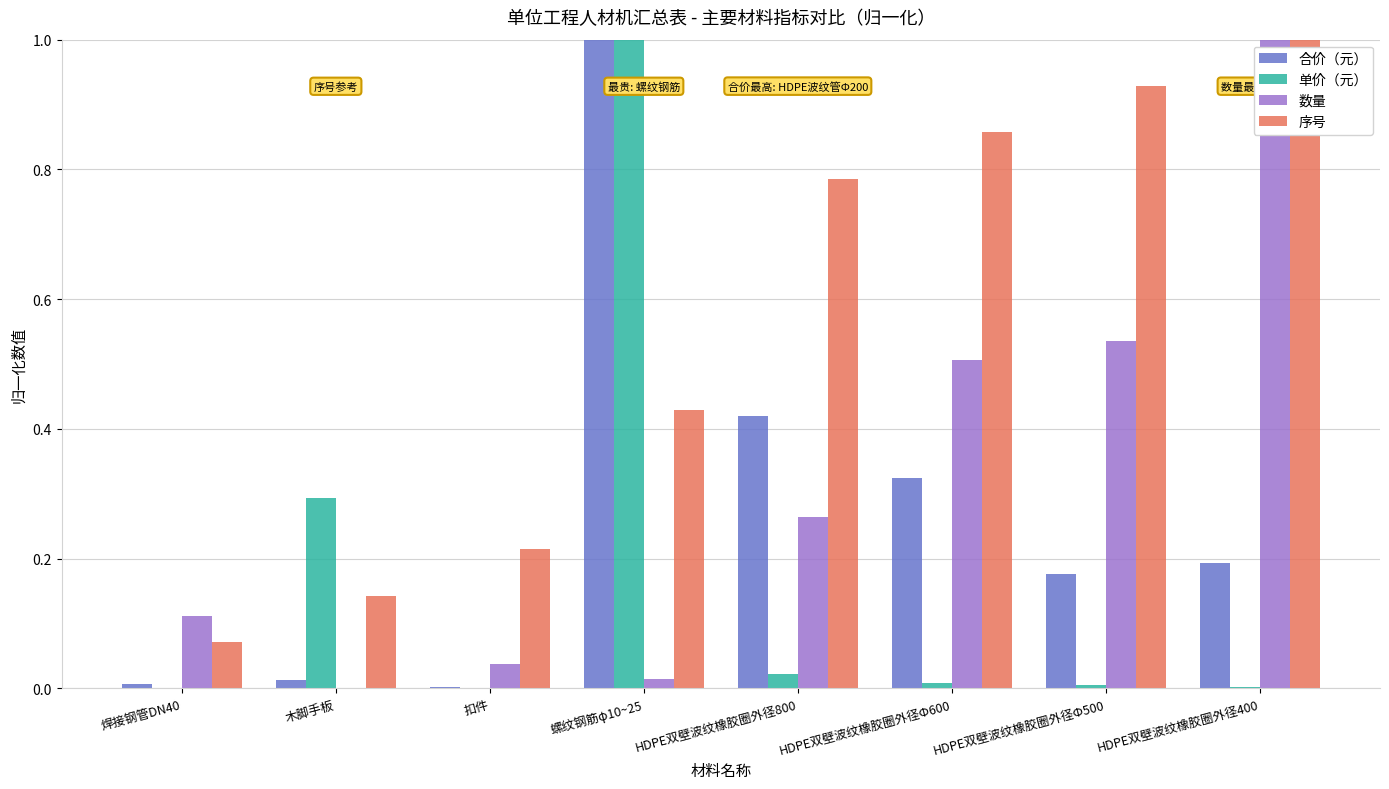

Which series changed the most between 扣件 and HDPE双壁波纹橡胶圈外径800?

序号